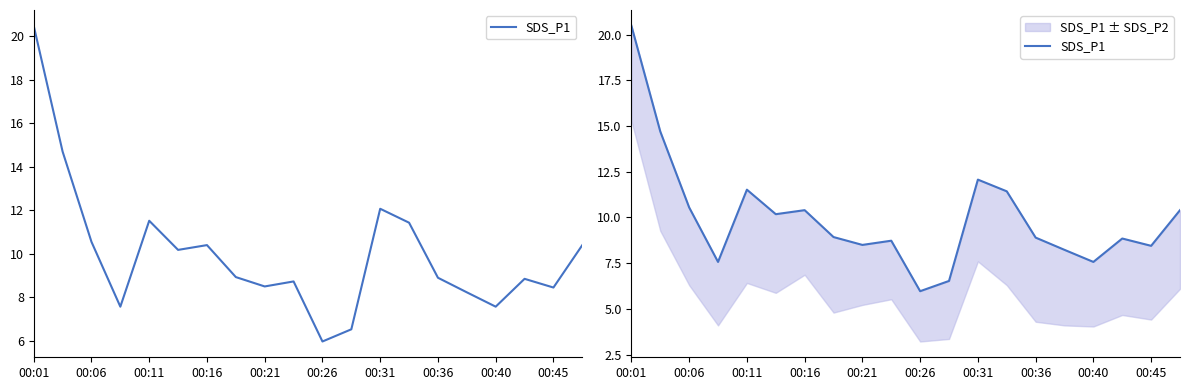

What is the difference between the maximum and minimum values?

14.5